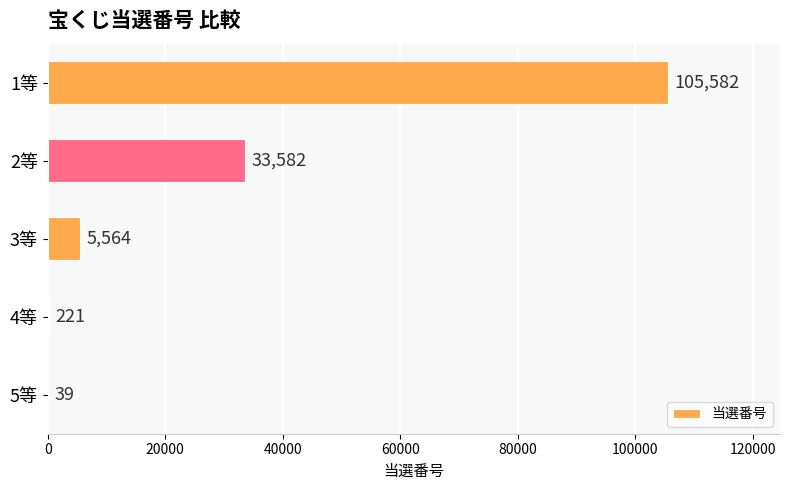

What is the change in value from 1等 to 2等?

-72000